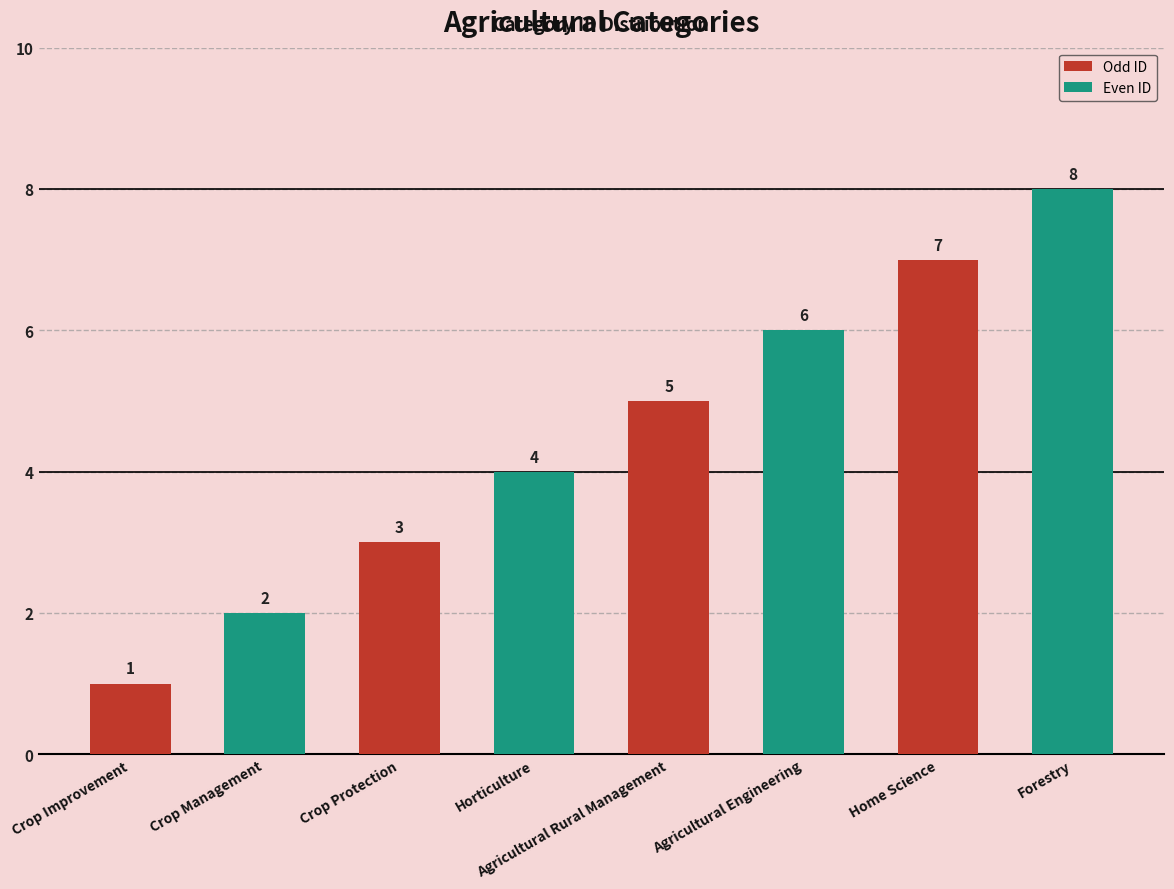

What is the label of the 4th bar from the right?

Agricultural Rural Management